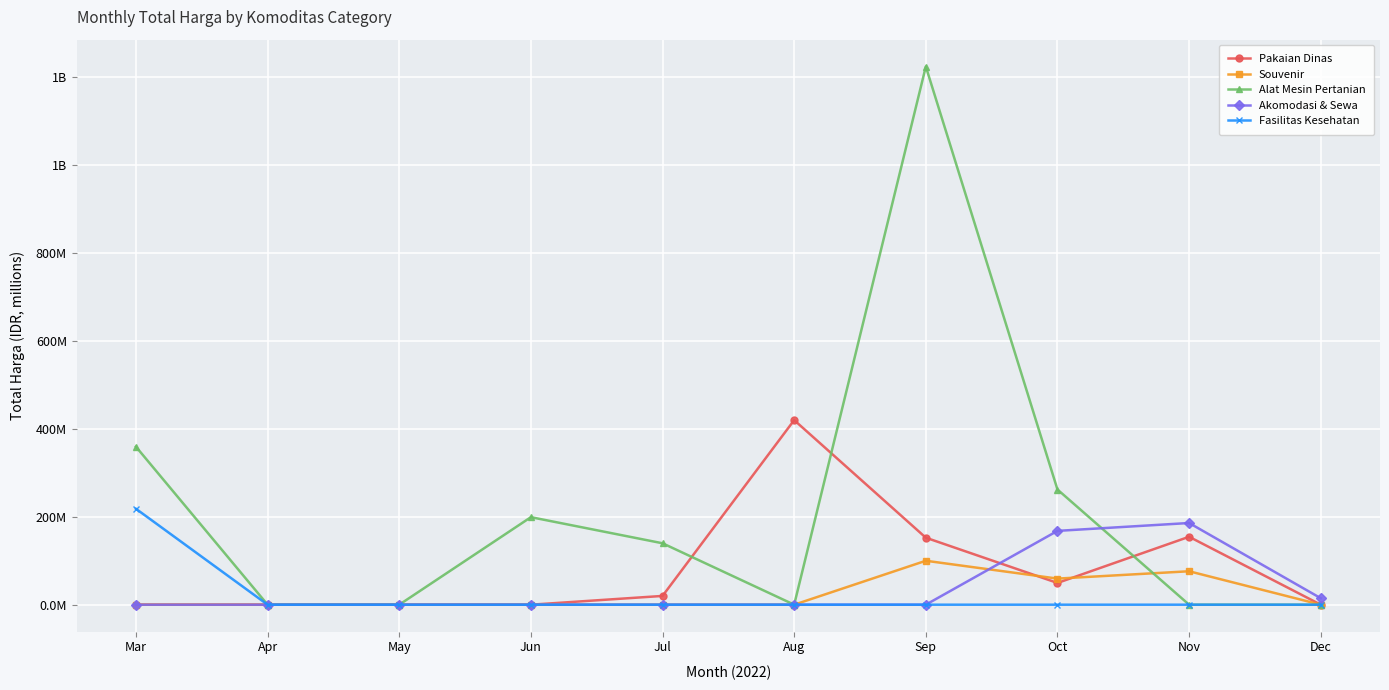

What is the highest value of the Alat Mesin Pertanian series?

1224.7